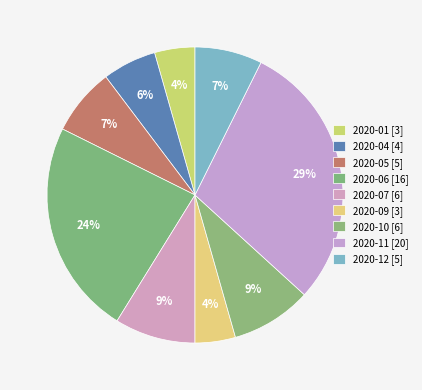

How many slices are in this pie chart?

9